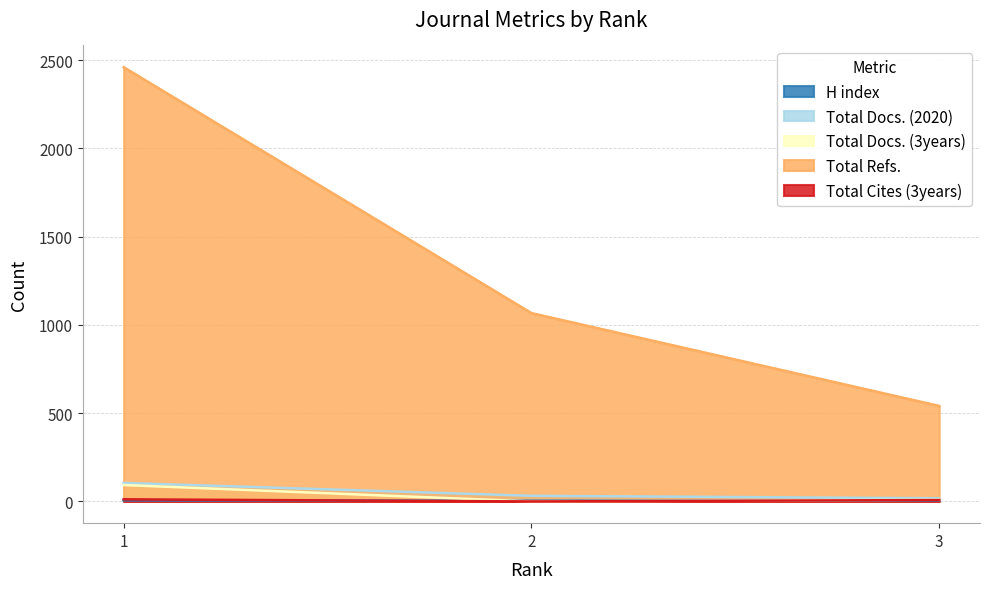

What is the difference between the H index values at 1 and 3?

1